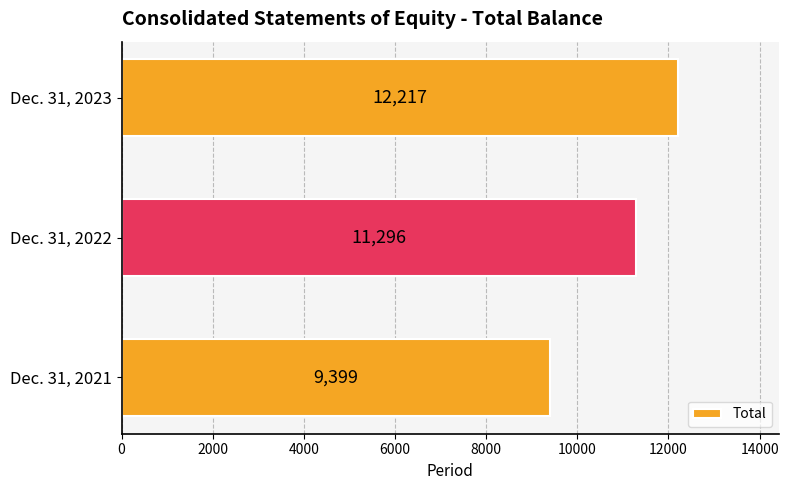

What is the ratio of the value at Dec. 31, 2021 to the value at Dec. 31, 2022?

0.8